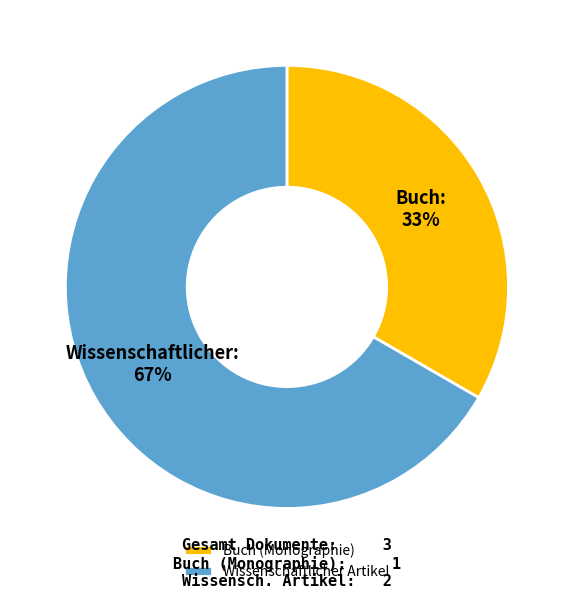

To the nearest percent, what is the average slice percentage?

50%